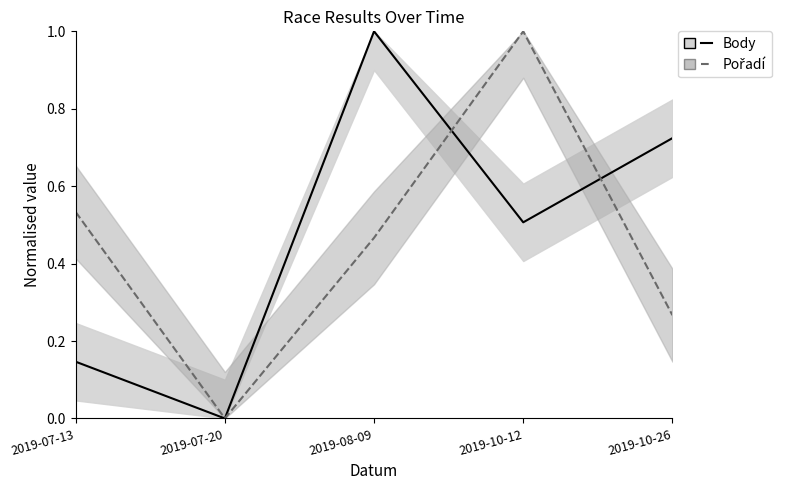

What is the difference between the Body values at 2019-07-13 and 2019-07-20?

0.1